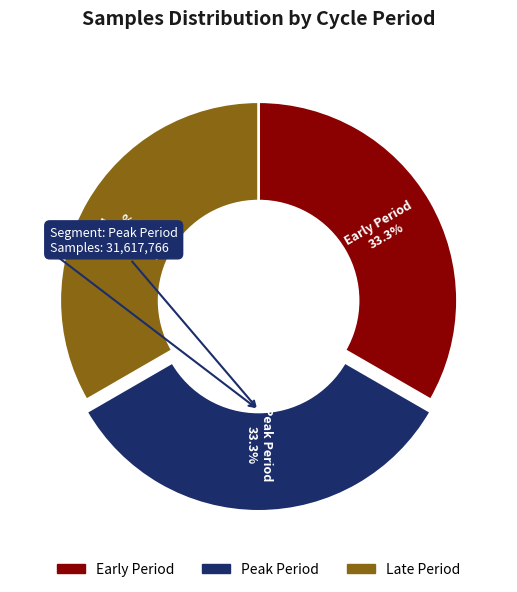

Is there a majority slice in this chart?

No